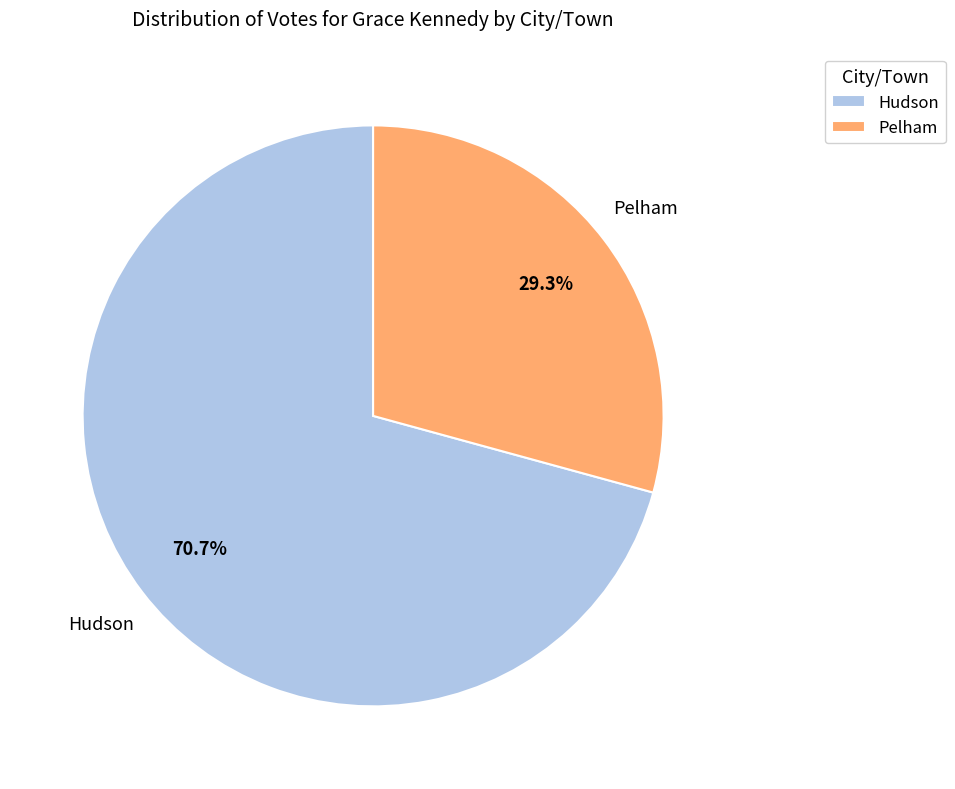

What percentage do Hudson and Pelham together represent?

100.0%